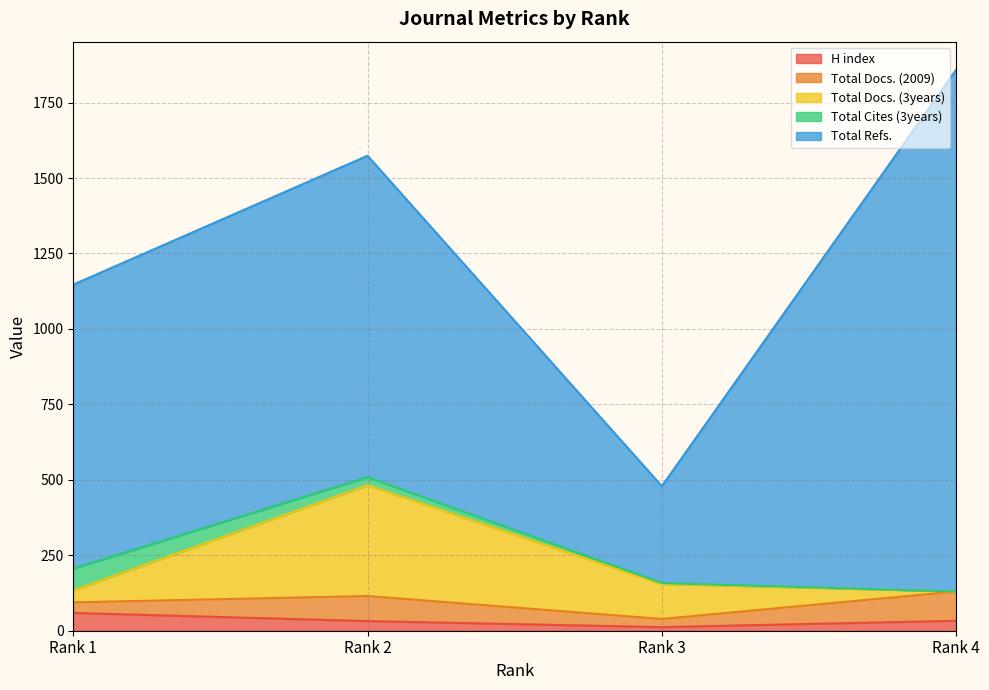

What is the maximum value for Total Cites (3years)?

72